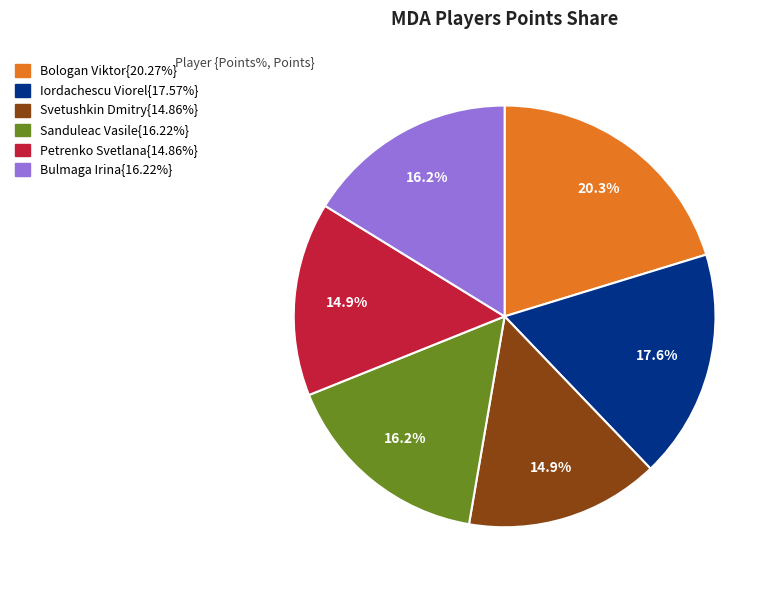

Is there any slice that represents more than half of the pie?

No